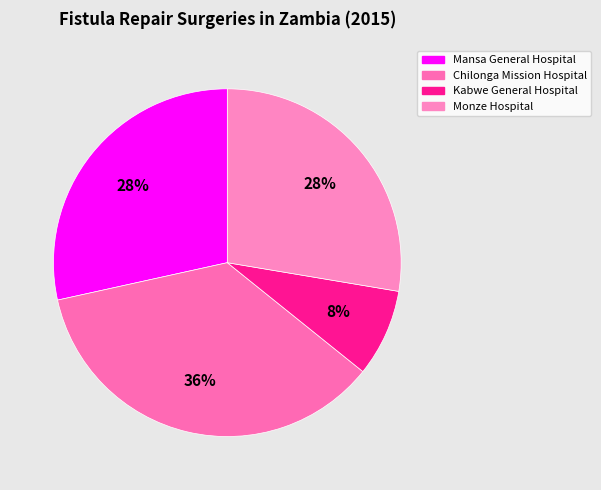

Is it true that Mansa General Hospital is 28% of the pie?

True